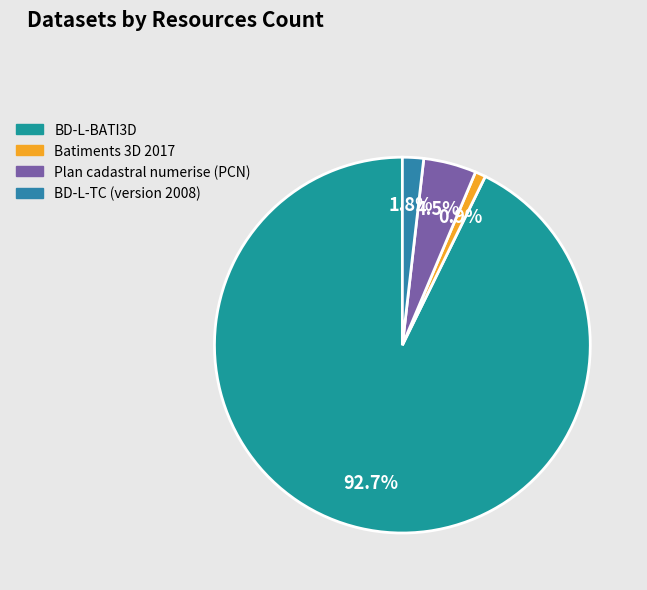

Rank the categories by value from highest to lowest.

BD-L-BATI3D, Plan cadastral numerise (PCN), BD-L-TC (version 2008), Batiments 3D 2017